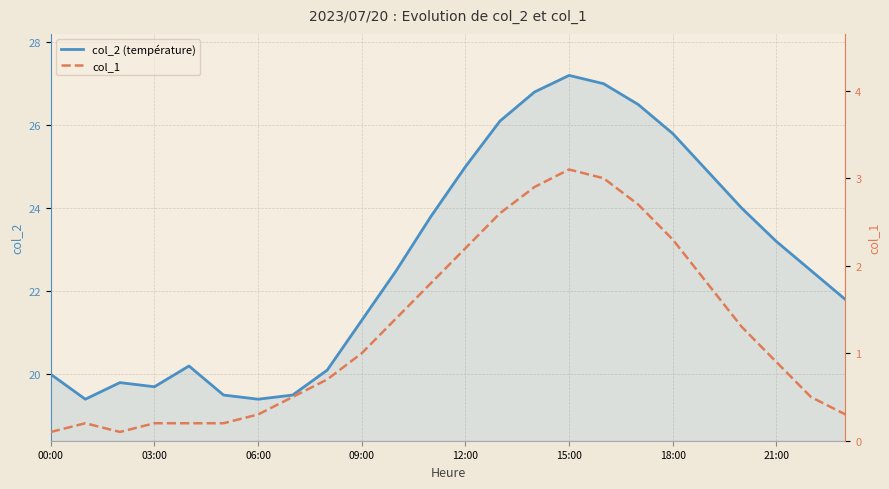

Reading left to right, extract all data points from this chart.

col_2 (température): 20.0	19.4	19.8	19.7	20.2	19.5	19.4	19.5	20.1	21.3	22.5	23.8	25.0	26.1	26.8	27.2	27.0	26.5	25.8	24.9	24.0	23.2	22.5	21.8
col_1: 0.1	0.2	0.1	0.2	0.2	0.2	0.3	0.5	0.7	1.0	1.4	1.8	2.2	2.6	2.9	3.1	3.0	2.7	2.3	1.8	1.3	0.9	0.5	0.3